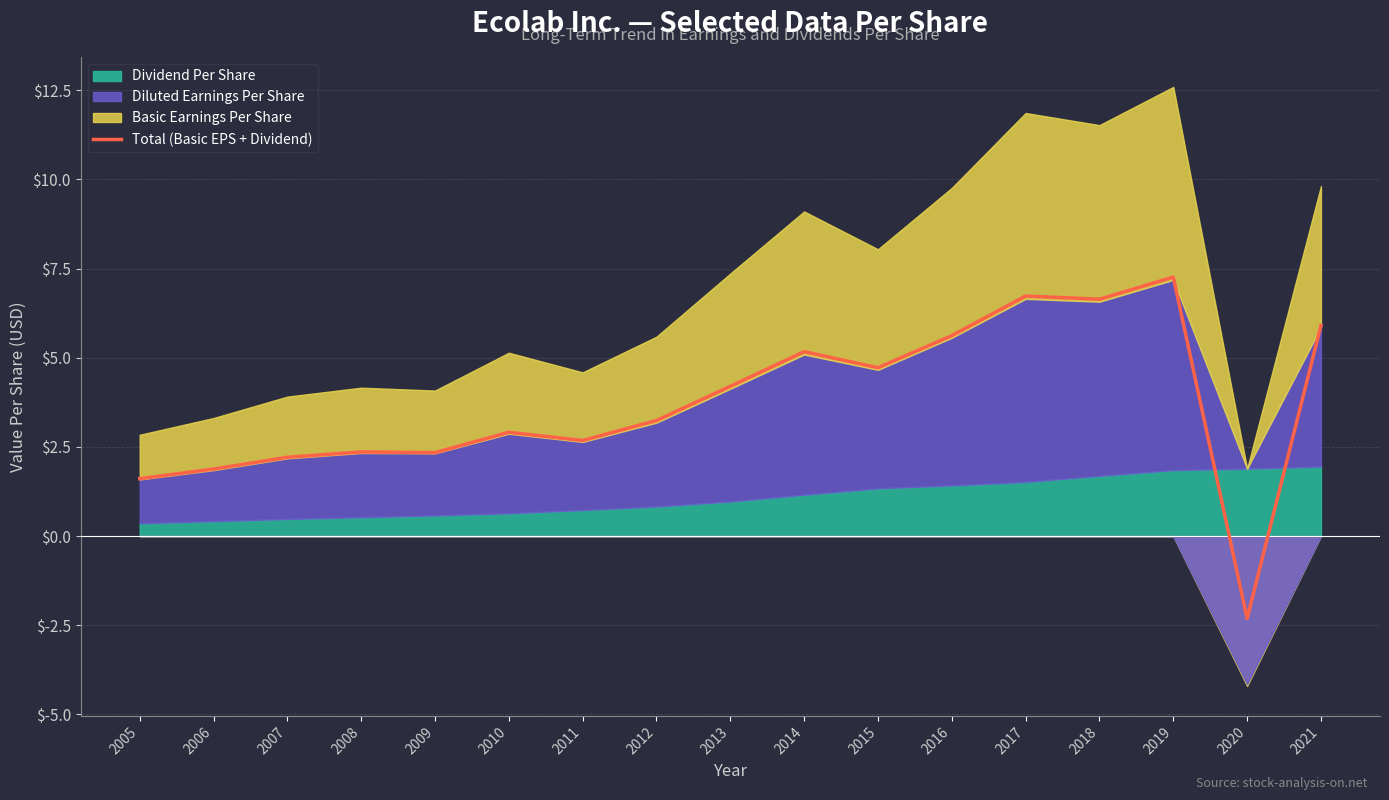

Between 2019 and 2014, which is larger?

2019